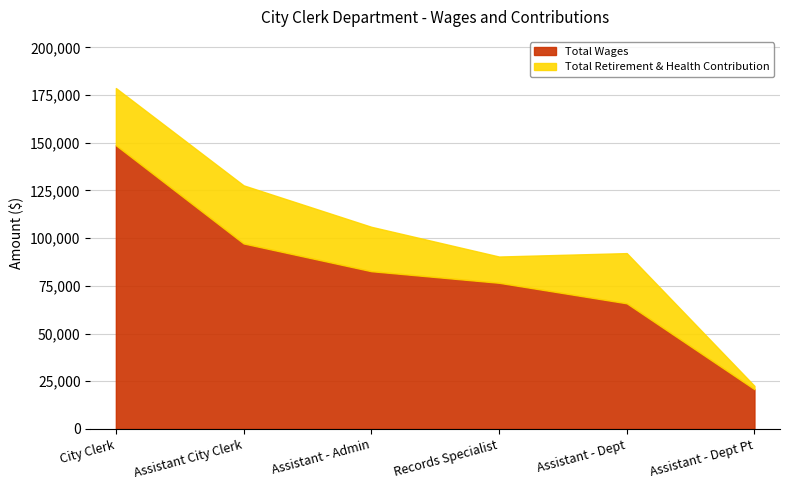

What is the difference between the maximum and minimum values in the Total Retirement & Health Contribution series?

28718